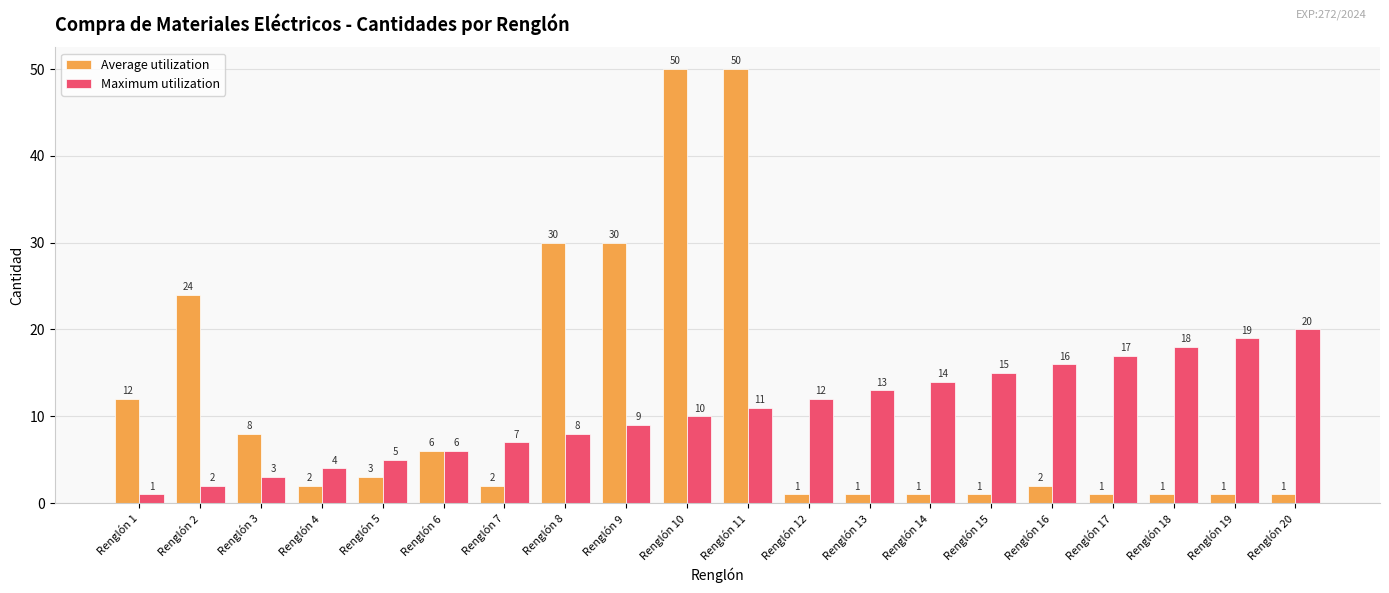

How many distinct data groups are displayed?

2